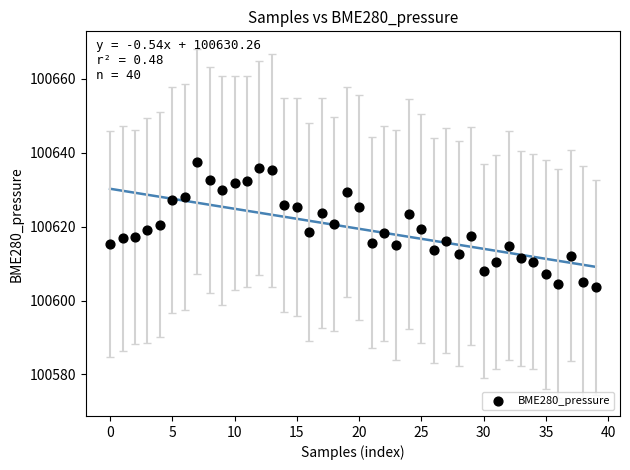

What is the range of Y values (max minus min)?

34.1